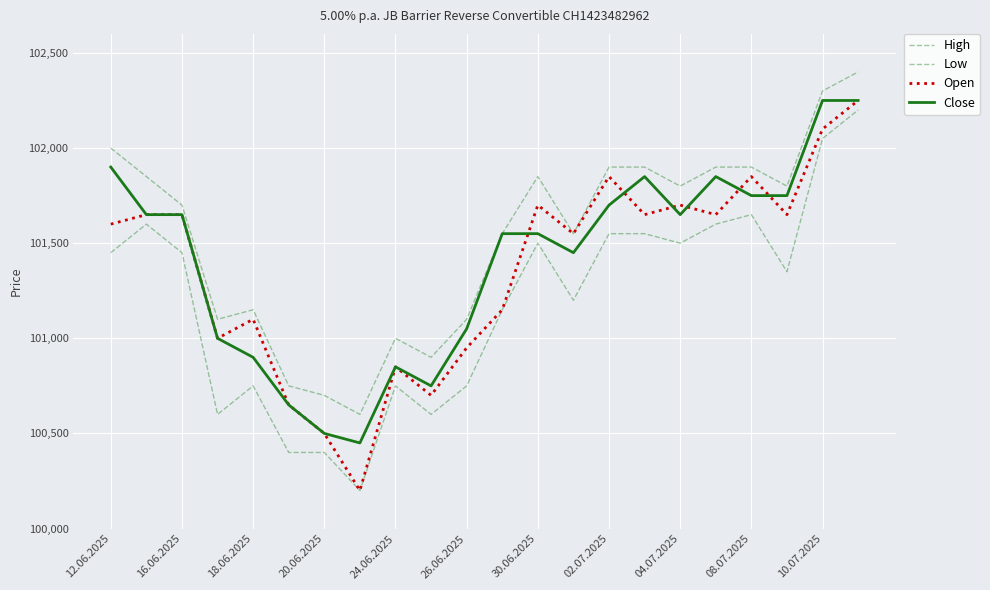

True or false: High and Close cross at least once.

False